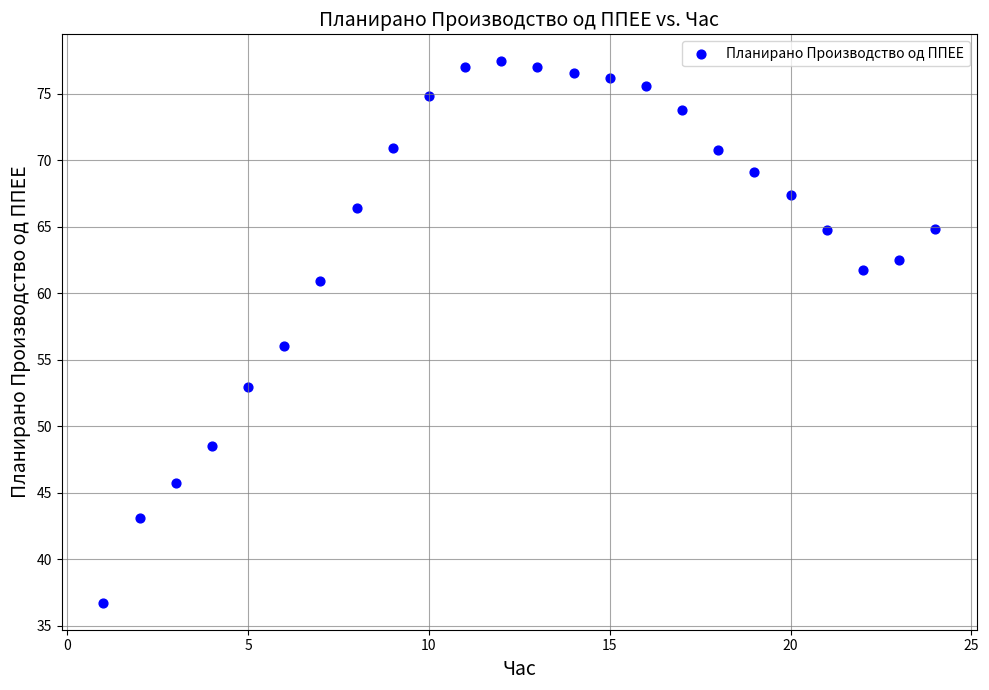

What is the range of Y values (max minus min)?

40.7